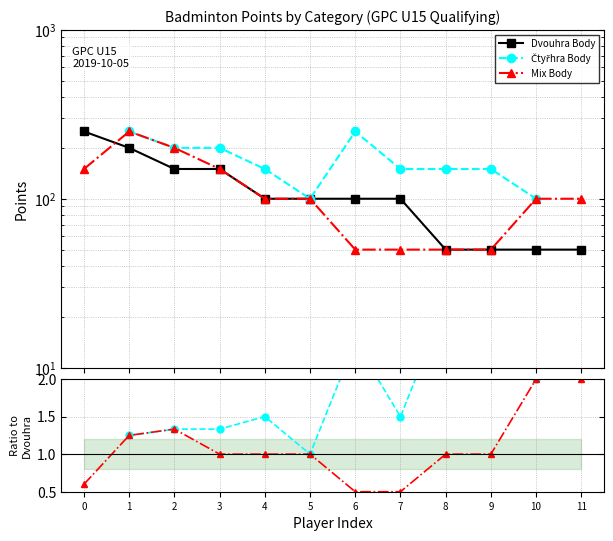

At which label does Mix Body reach its minimum?

6